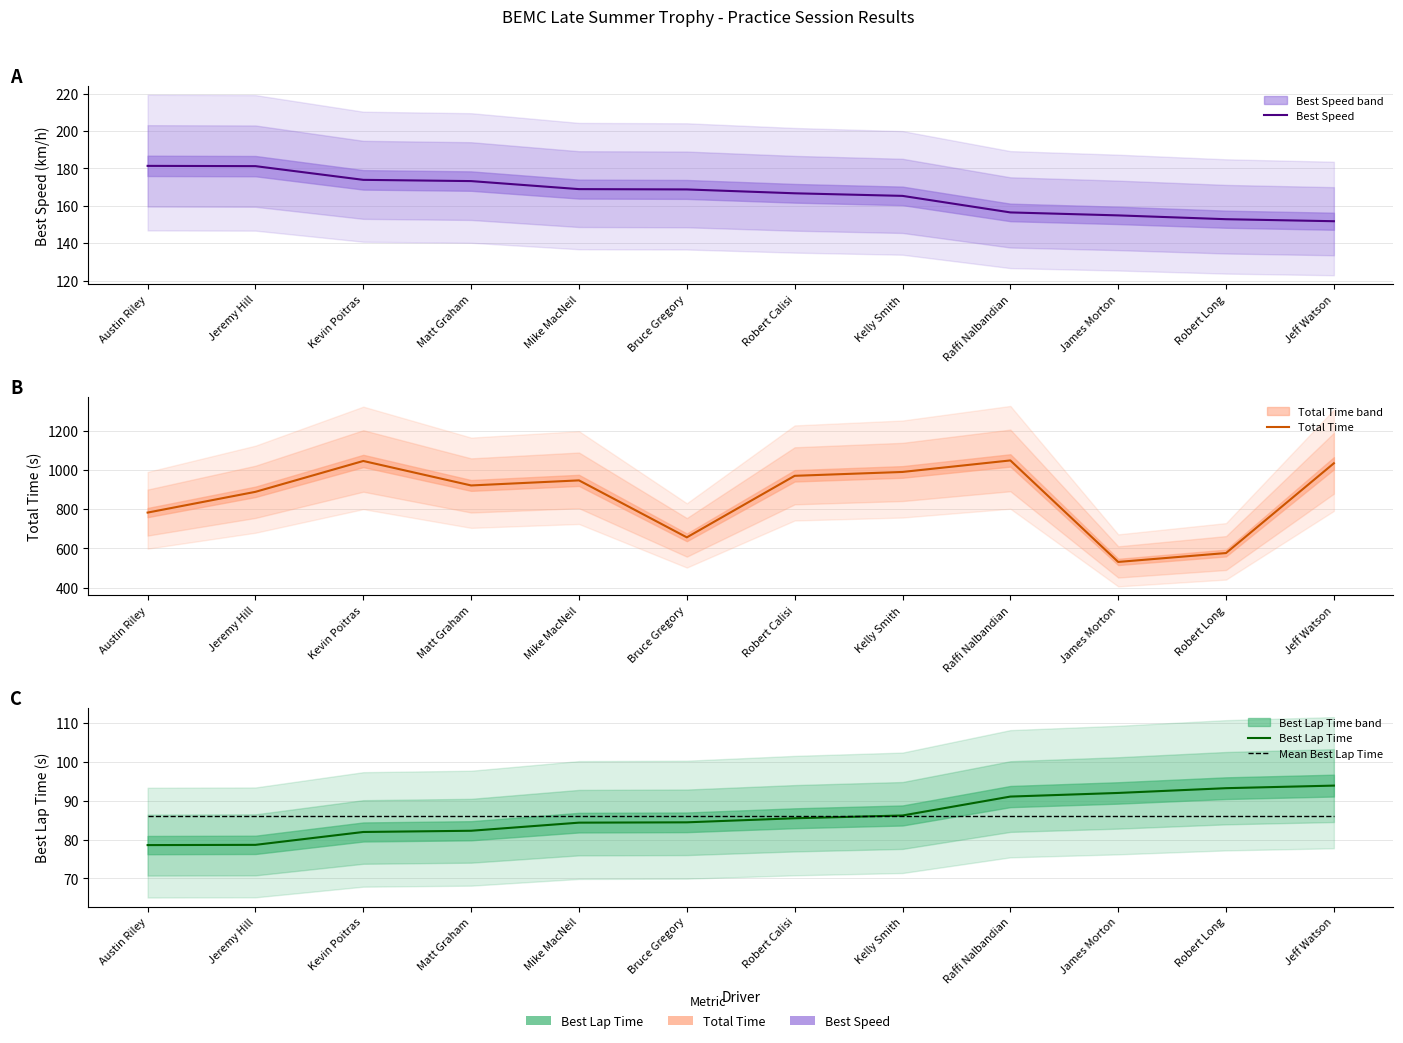

At which label does Total Time first exceed 947?

Kevin Poitras